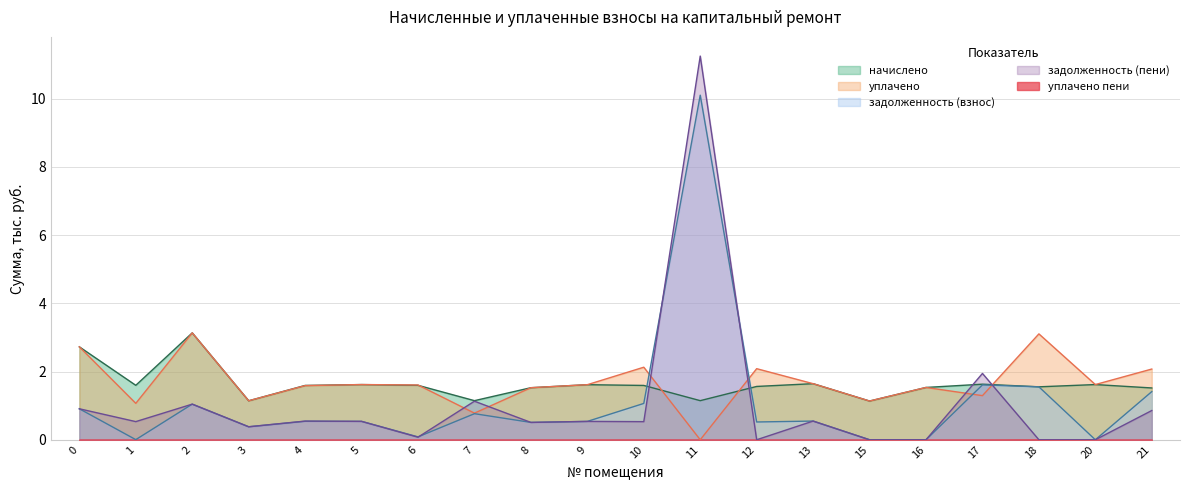

What is the difference between the second highest and second lowest values in the задолженность (пени) series?

1.9